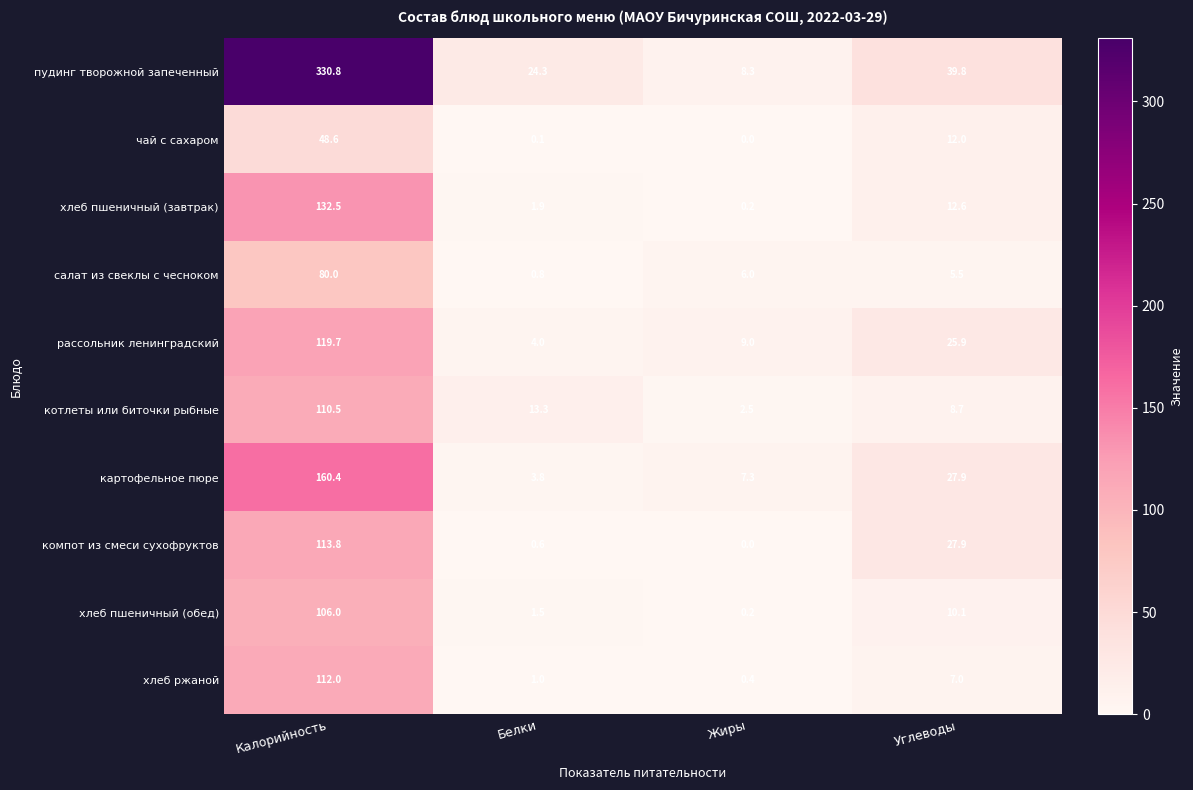

Is it true that чай с сахаром equals 48.6 at Калорийность?

True